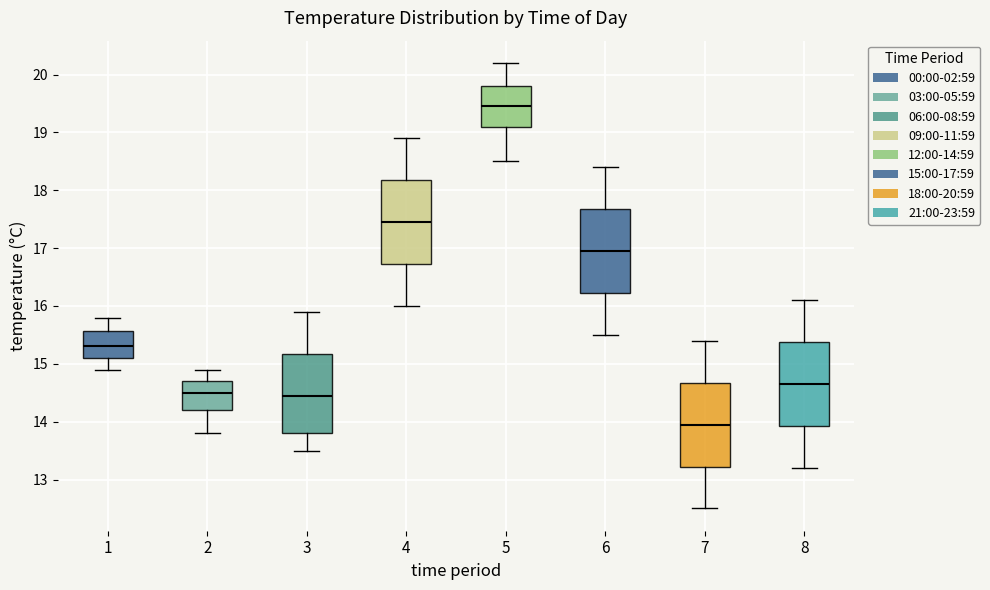

Reading left to right, read every box against the y-axis: the position of its median line, the range the box covers, and the ends of its whiskers. The values are not printed on the chart, so give them approximately, as read against the axis.

1: median 15.3, box 15.1 to 15.6, whiskers 14.9 to 15.8
2: median 14.5, box 14.2 to 14.7, whiskers 13.8 to 14.9
3: median 14.5, box 13.8 to 15.2, whiskers 13.5 to 15.9
4: median 17.5, box 16.7 to 18.2, whiskers 16.0 to 18.9
5: median 19.5, box 19.1 to 19.8, whiskers 18.5 to 20.2
6: median 17.0, box 16.2 to 17.7, whiskers 15.5 to 18.4
7: median 14.0, box 13.2 to 14.7, whiskers 12.5 to 15.4
8: median 14.7, box 13.9 to 15.4, whiskers 13.2 to 16.1